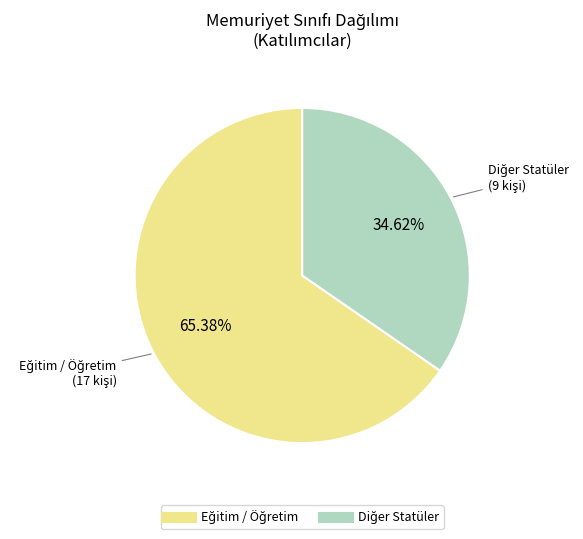

Is there any slice that represents more than half of the pie?

Yes